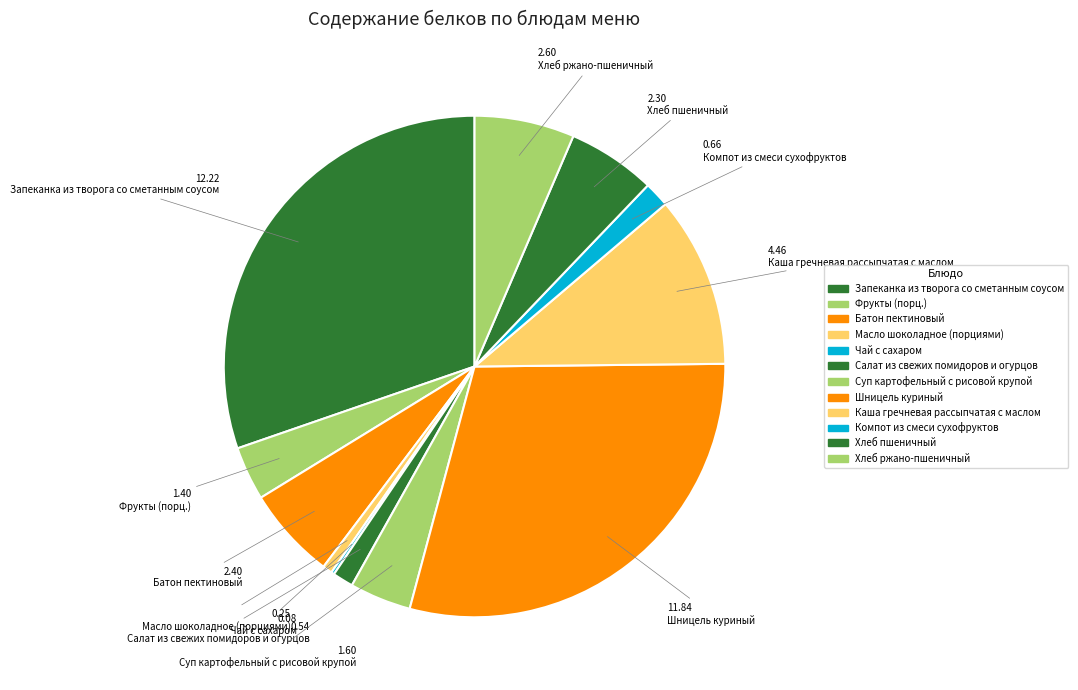

How many slices are in this pie chart?

12